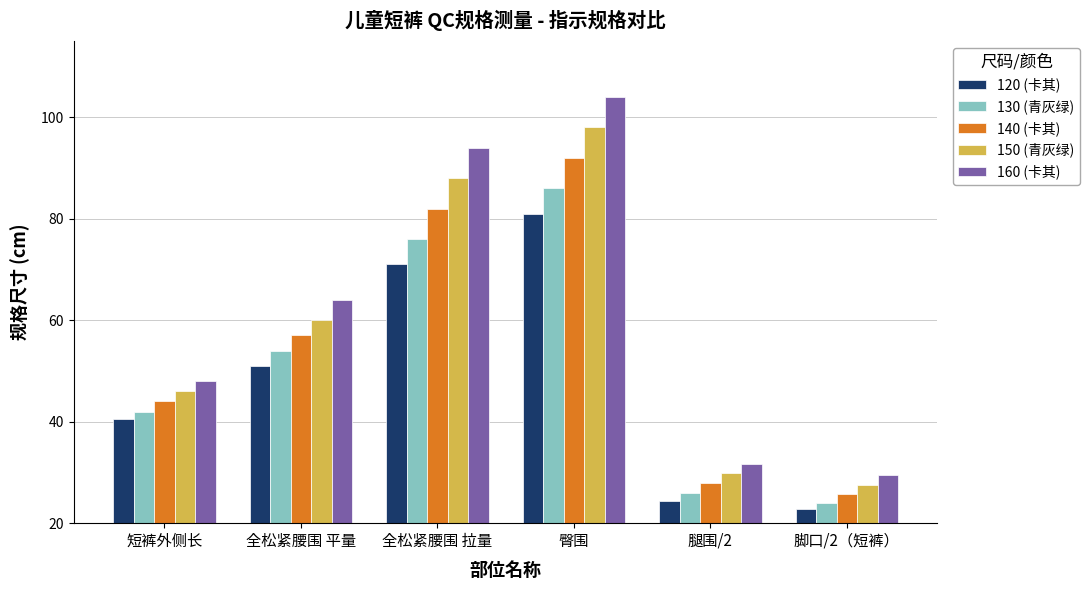

Reading left to right, transcribe all the data shown in this chart.

120 (卡其): 短裤外侧长=40.5	全松紧腰围 平量=51.0	全松紧腰围 拉量=71.0	臀围=81.0	腿围/2=24.4	脚口/2（短裤）=22.8
130 (青灰绿): 短裤外侧长=42.0	全松紧腰围 平量=54.0	全松紧腰围 拉量=76.0	臀围=86.0	腿围/2=26.0	脚口/2（短裤）=24.0
140 (卡其): 短裤外侧长=44.0	全松紧腰围 平量=57.0	全松紧腰围 拉量=82.0	臀围=92.0	腿围/2=27.9	脚口/2（短裤）=25.8
150 (青灰绿): 短裤外侧长=46.0	全松紧腰围 平量=60.0	全松紧腰围 拉量=88.0	臀围=98.0	腿围/2=29.8	脚口/2（短裤）=27.6
160 (卡其): 短裤外侧长=48.0	全松紧腰围 平量=64.0	全松紧腰围 拉量=94.0	臀围=104.0	腿围/2=31.7	脚口/2（短裤）=29.4